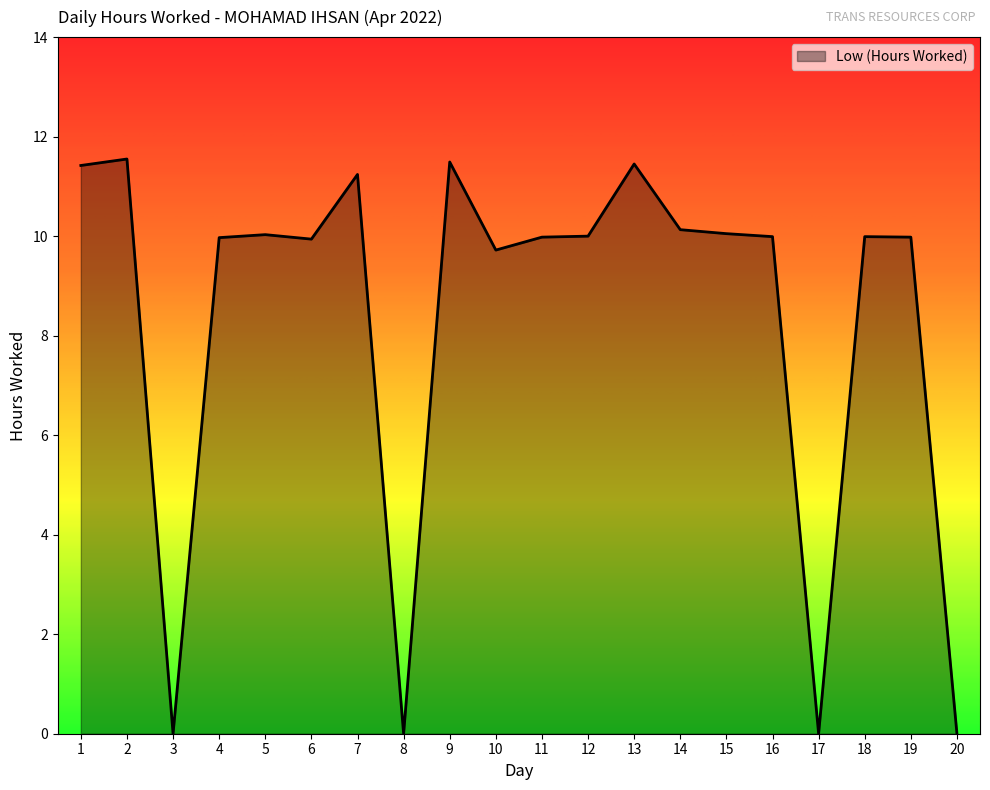

Does the chart have visible grid lines?

No